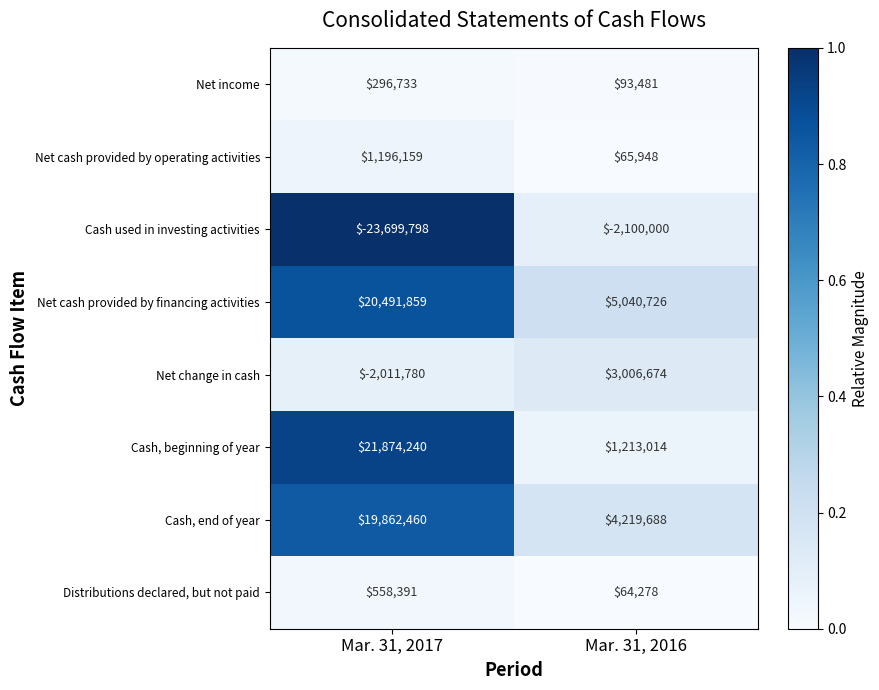

Rank the series by their maximum value, from highest to lowest.

Cash, beginning of year, Net cash provided by financing activities, Cash, end of year, Net change in cash, Net cash provided by operating activities, Distributions declared, but not paid, Net income, Cash used in investing activities